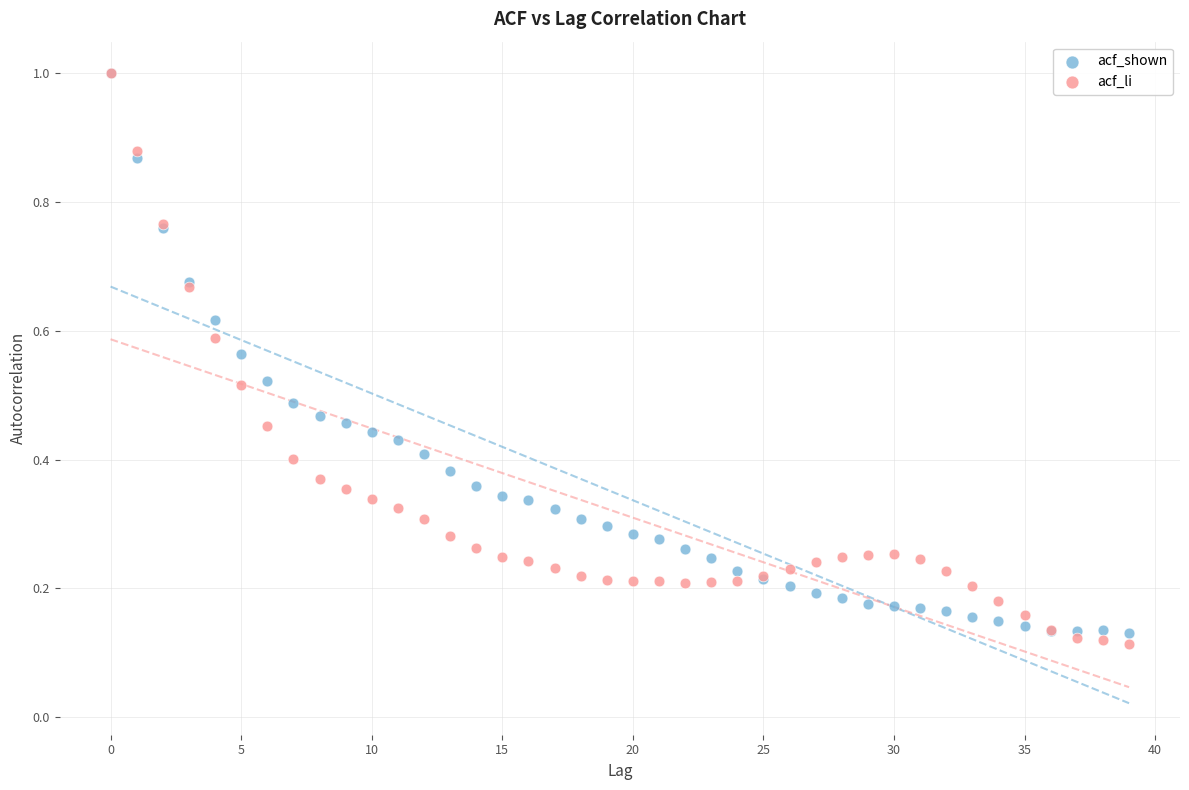

What are all the series names shown in the legend?

acf_shown, acf_li